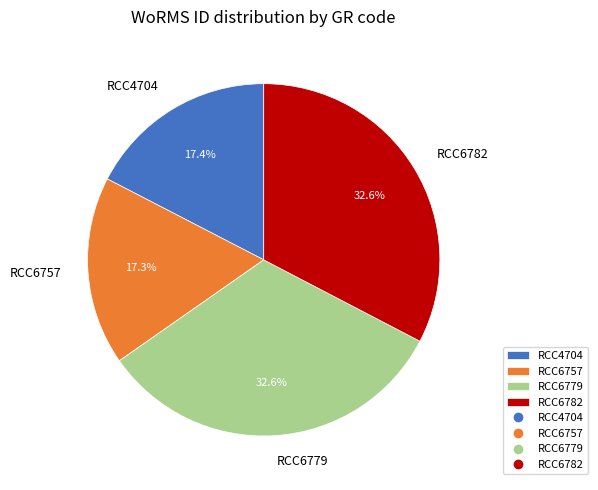

Is the sum of RCC6779 and RCC6757 greater than half?

No